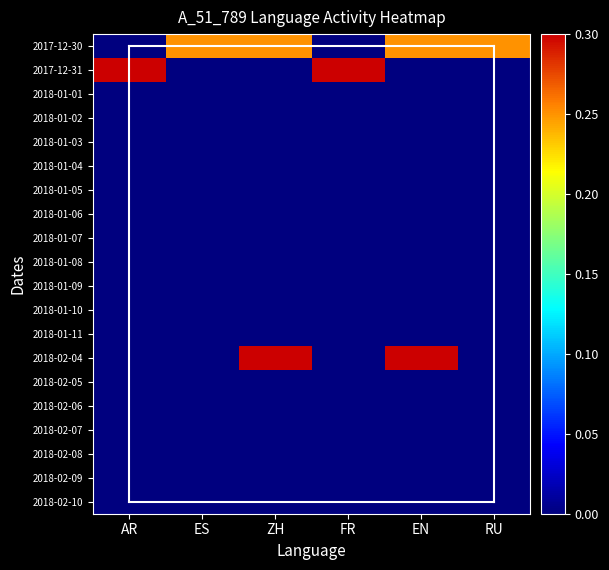

At which category is the sum across all series the highest?

ZH